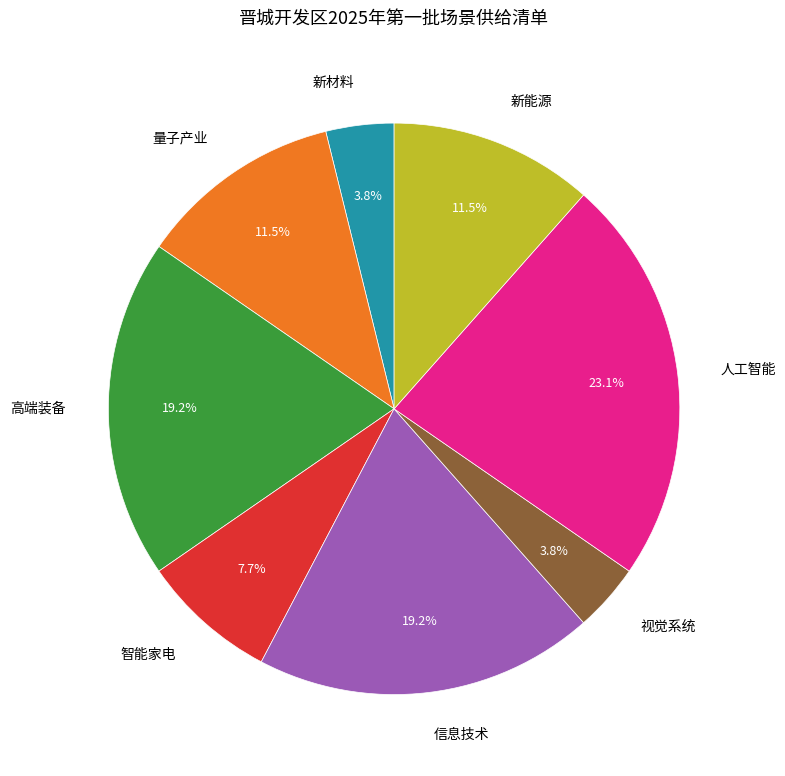

Which slice is the largest?

人工智能